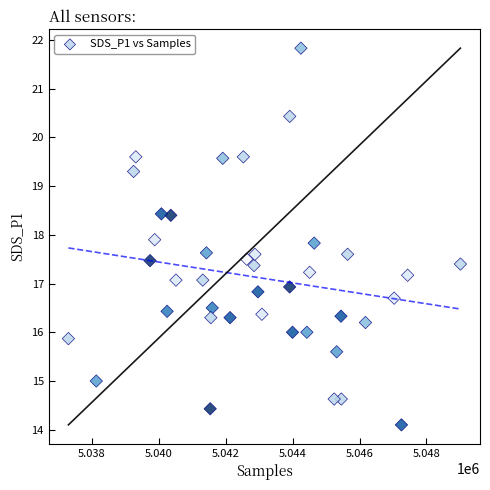

What is the range of Y values (max minus min)?

7.7